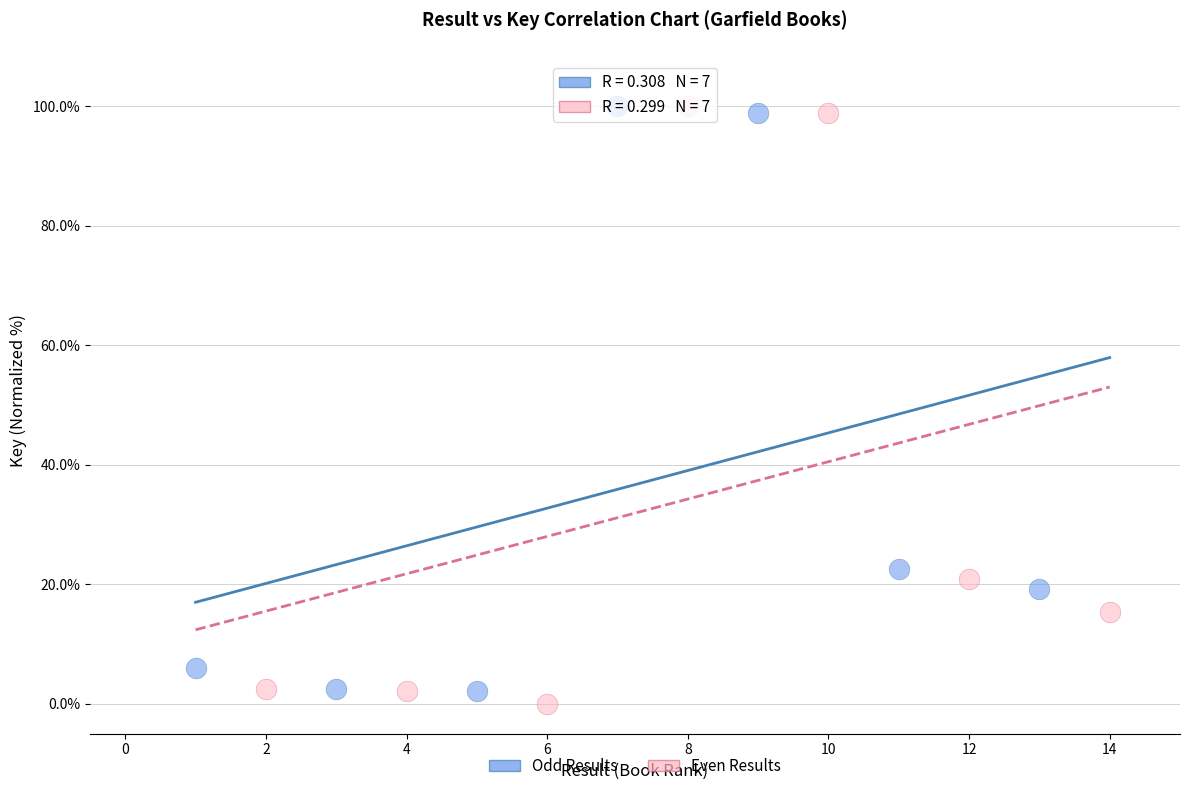

Which series has the largest Y range (max minus min)?

Even Results